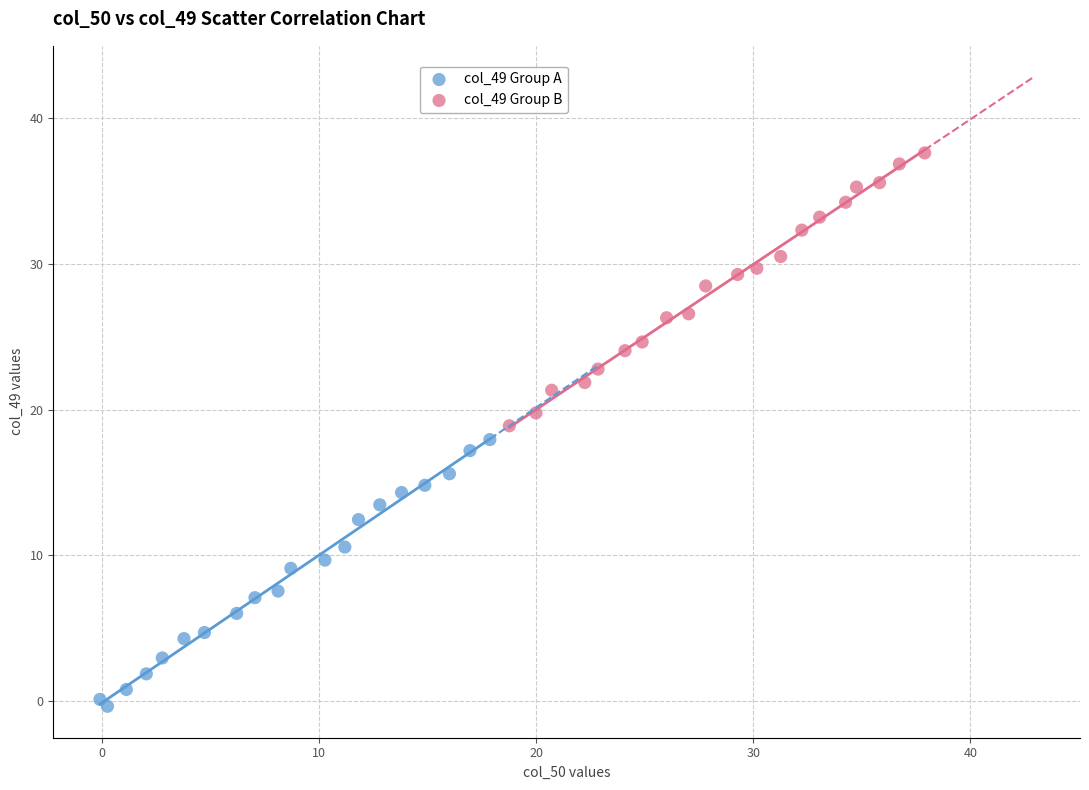

Which series contains the highest Y value?

col_49 Group B